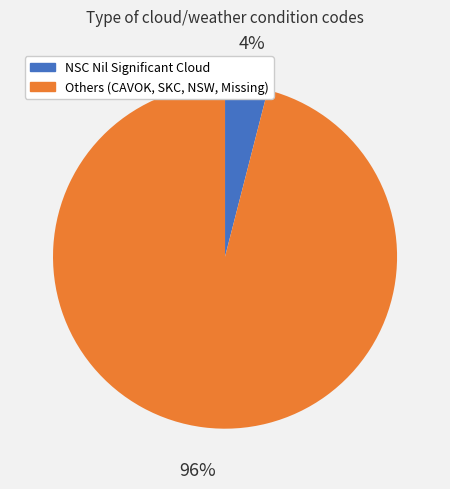

How many segments does this pie chart have?

2